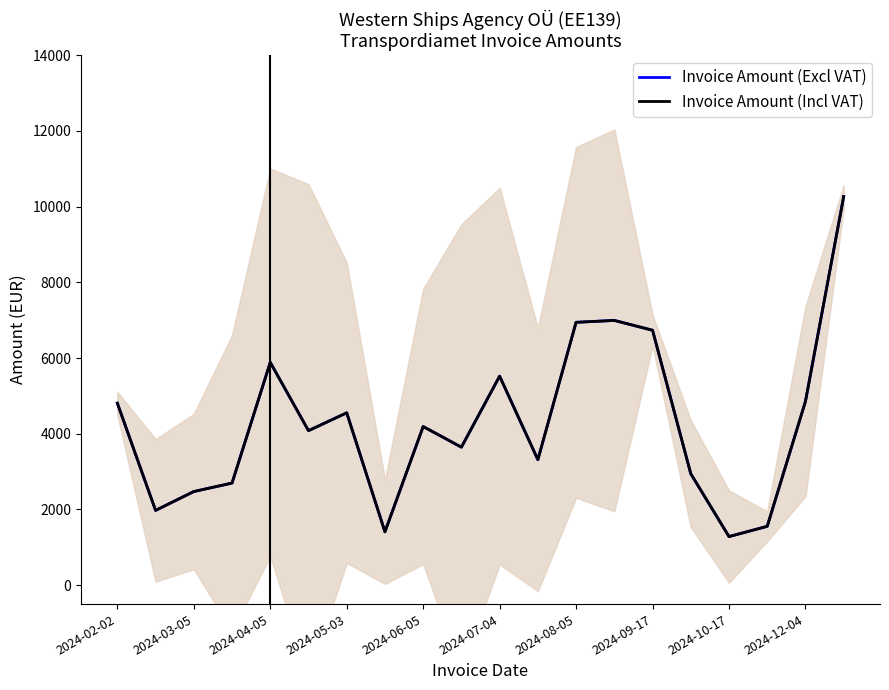

What are all the series names shown in the legend?

Invoice Amount (Excl VAT), Invoice Amount (Incl VAT)